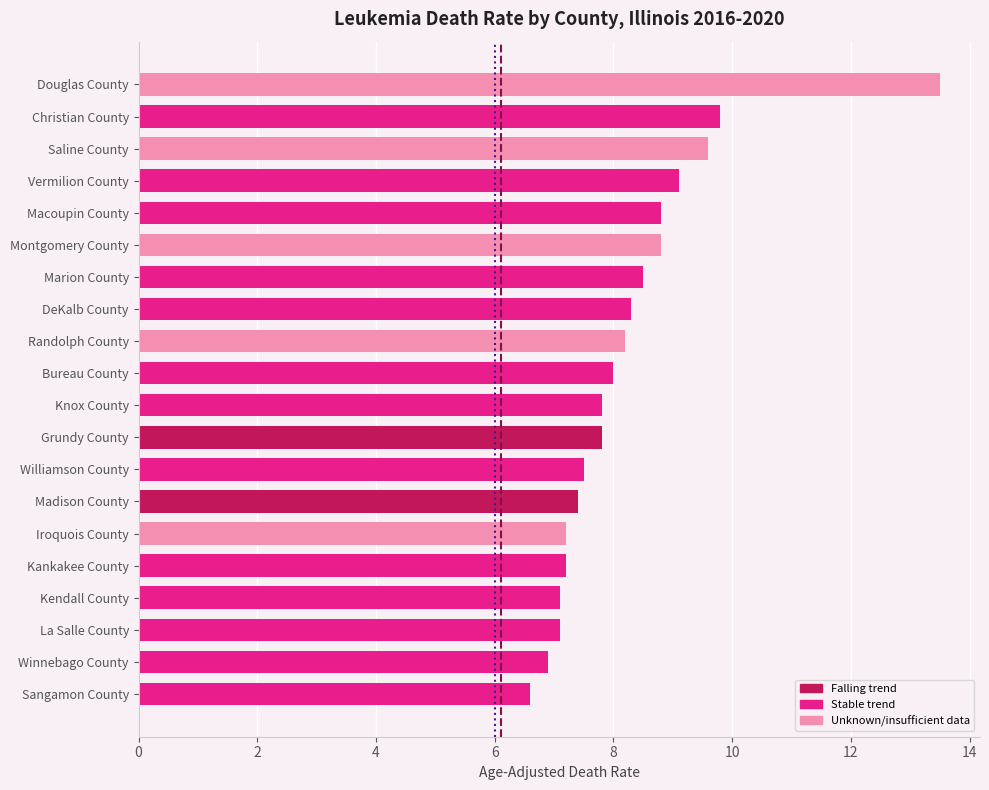

Reading top to bottom, list all the values displayed in this chart.

Douglas County=13.5	Christian County=9.8	Saline County=9.6	Vermilion County=9.1	Macoupin County=8.8	Montgomery County=8.8	Marion County=8.5	DeKalb County=8.3	Randolph County=8.2	Bureau County=8.0	Knox County=7.8	Grundy County=7.8	Williamson County=7.5	Madison County=7.4	Iroquois County=7.2	Kankakee County=7.2	Kendall County=7.1	La Salle County=7.1	Winnebago County=6.9	Sangamon County=6.6